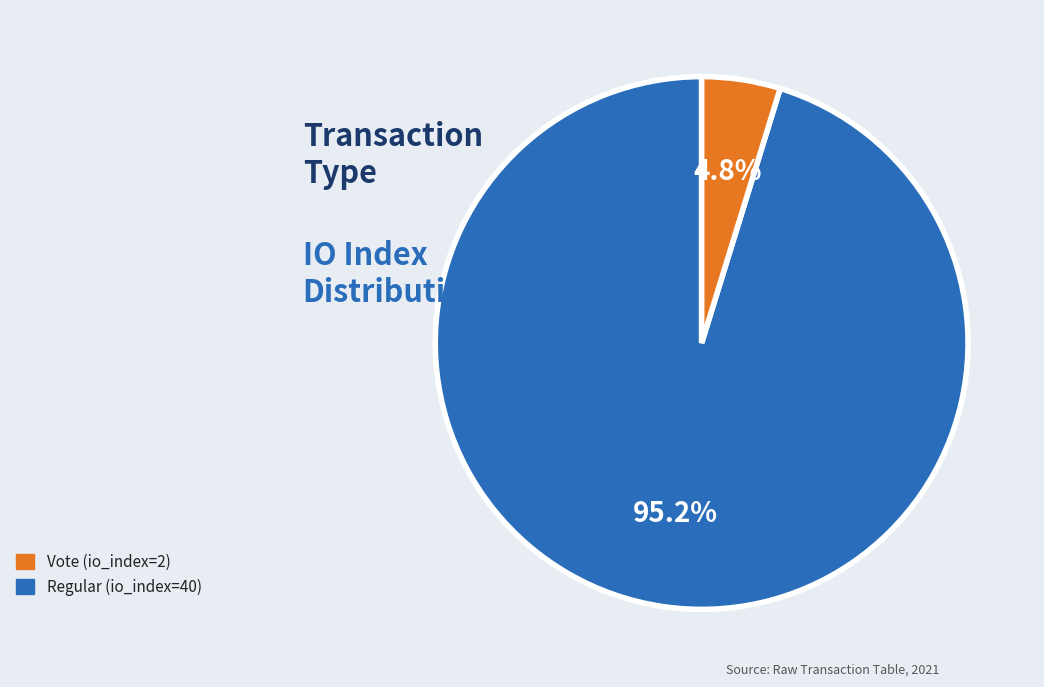

Does any single category account for the majority?

Yes